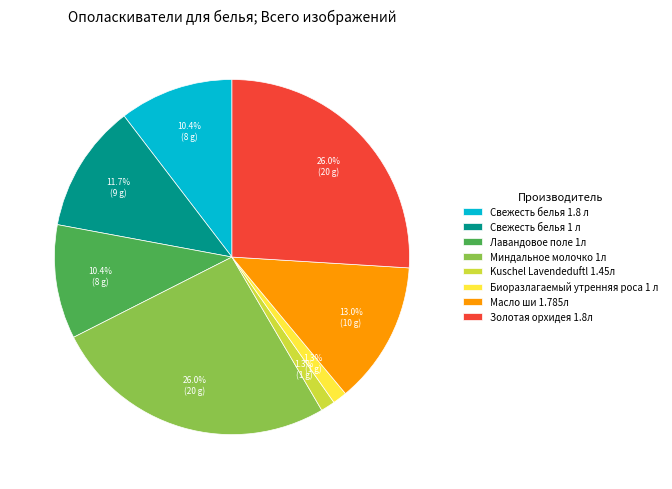

Is there any slice that represents more than half of the pie?

No